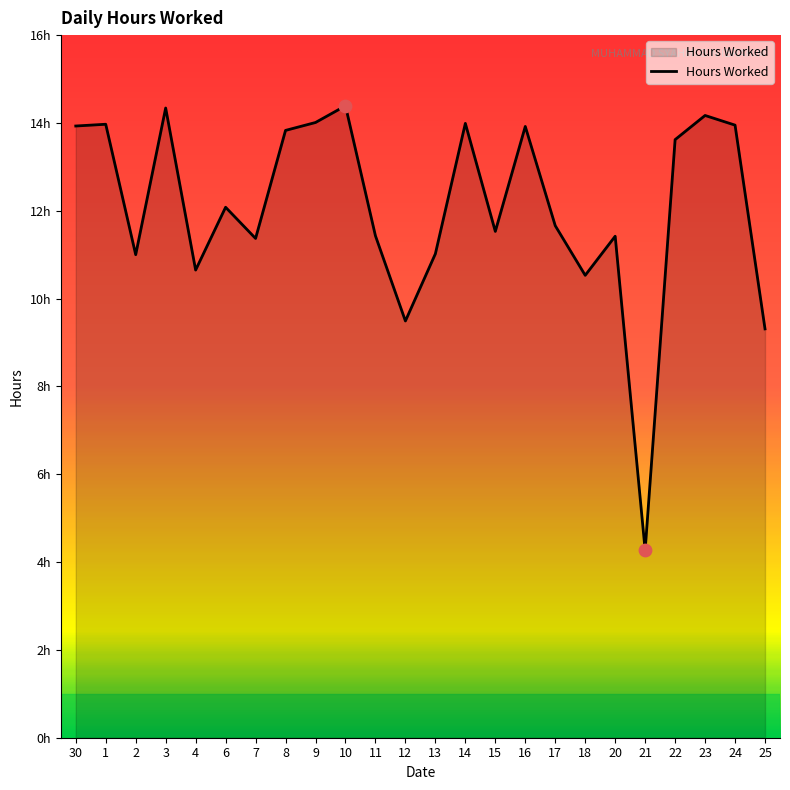

Is this an area chart (filled region under the line)?

Yes